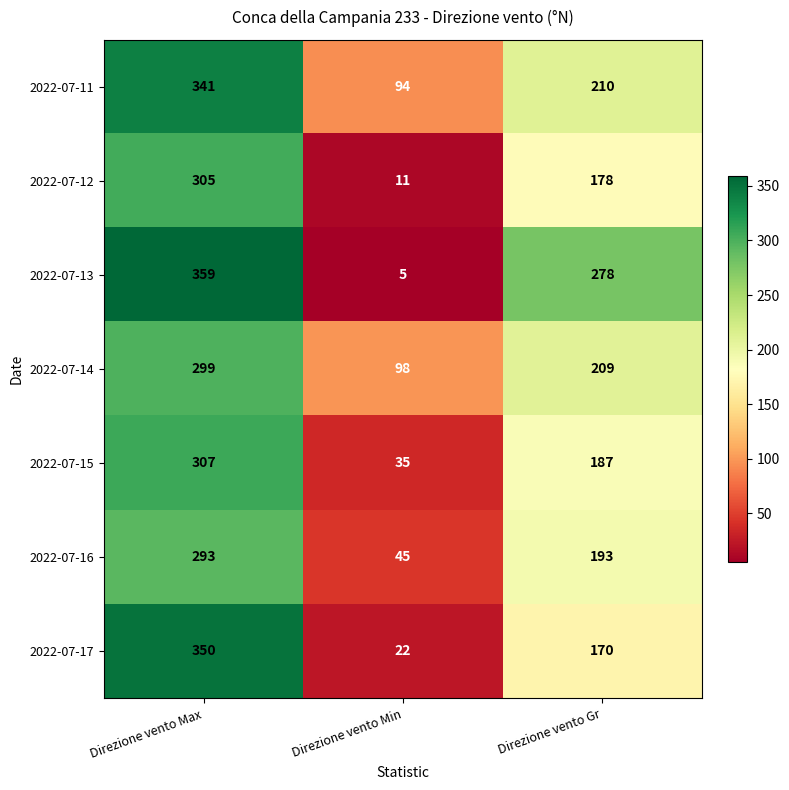

What is the total value across all series at Direzione vento Min?

310